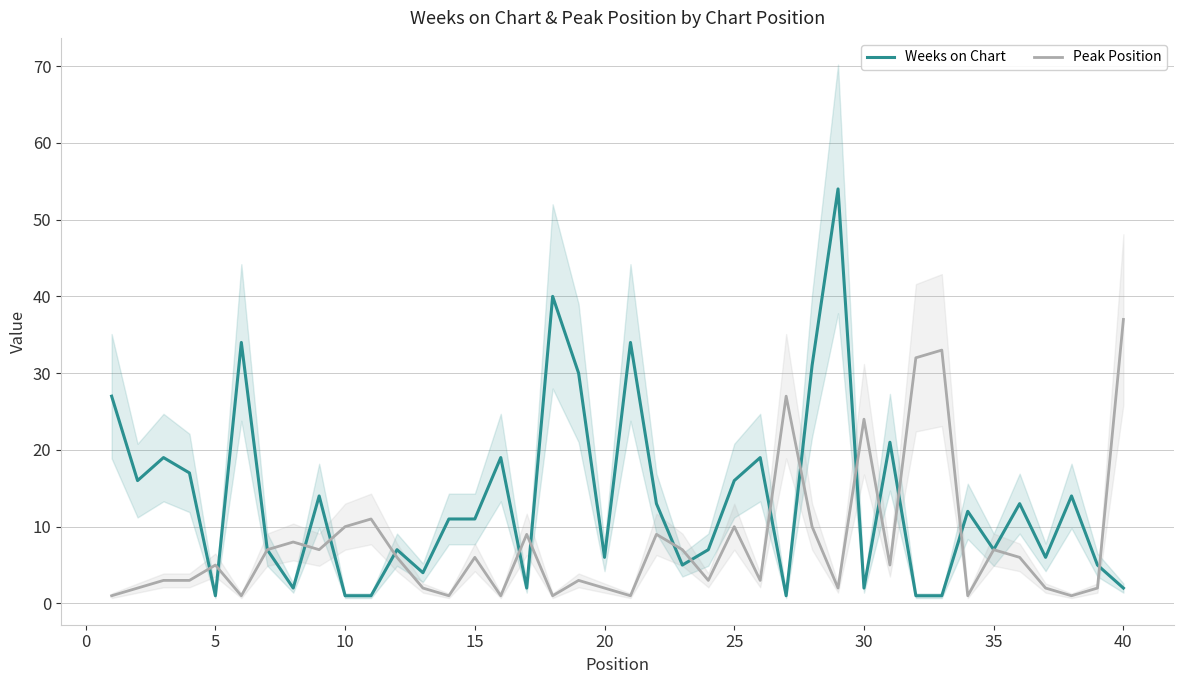

The Weeks on Chart series shows 15 at 15. True or false?

False